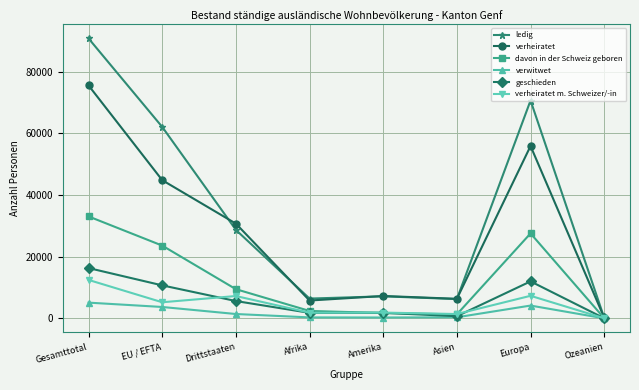

At Gesamttotal, list the series in order from smallest to largest.

verwitwet, verheiratet m. Schweizer/-in, geschieden, davon in der Schweiz geboren, verheiratet, ledig